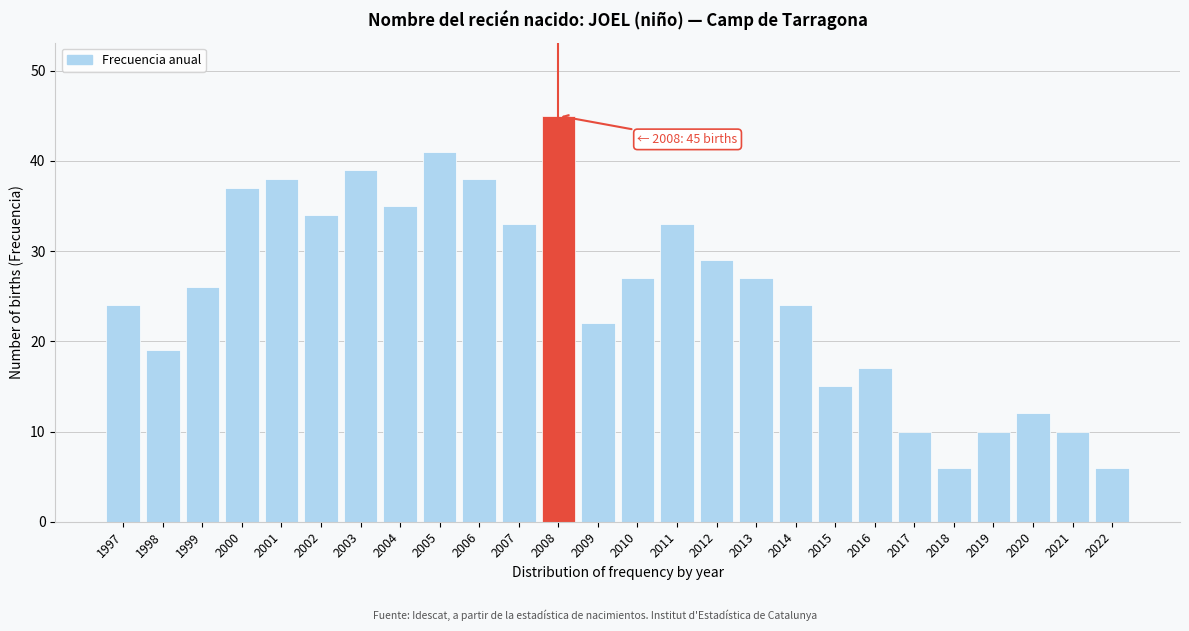

Reading right to left, what are all the values shown in this chart?

2022=6	2021=10	2020=12	2019=10	2018=6	2017=10	2016=17	2015=15	2014=24	2013=27	2012=29	2011=33	2010=27	2009=22	2008=45	2007=33	2006=38	2005=41	2004=35	2003=39	2002=34	2001=38	2000=37	1999=26	1998=19	1997=24